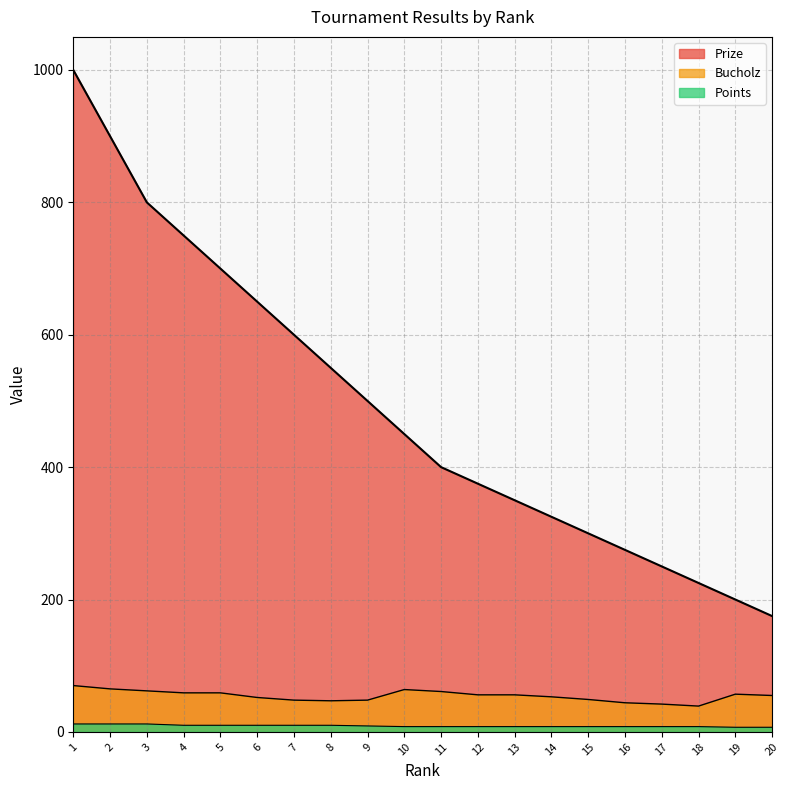

Is it true that Points equals 18 at 6?

False